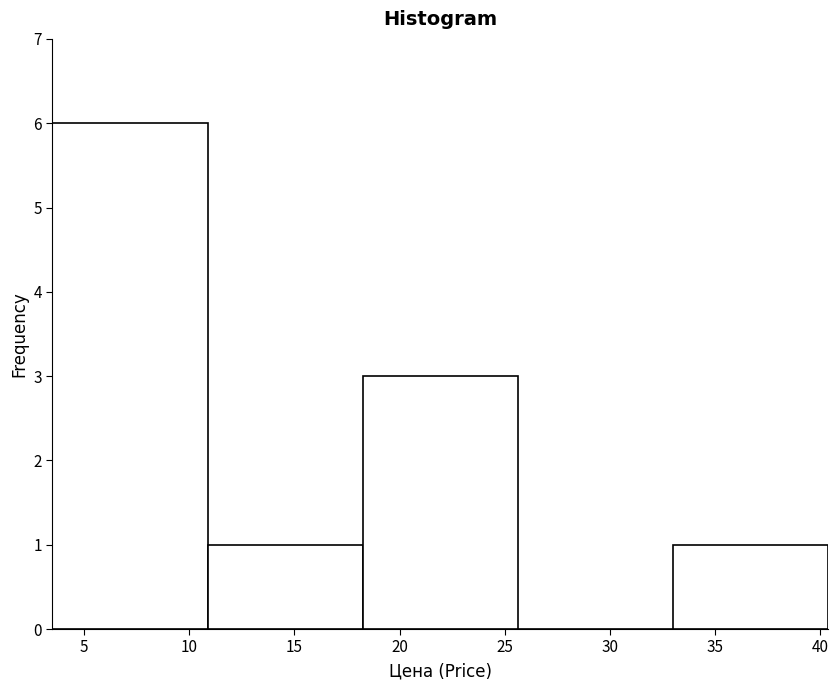

Reading left to right, transcribe this chart: for each bar, give the range it covers on the x-axis and its height. Neither the bar edges nor the heights are printed on the chart, so give them approximately, as read against the axes.

3.5 to 11.0: 6
11.0 to 18.0: 1
18.0 to 25.5: 3
25.5 to 33.0: 0
33.0 to 40.5: 1